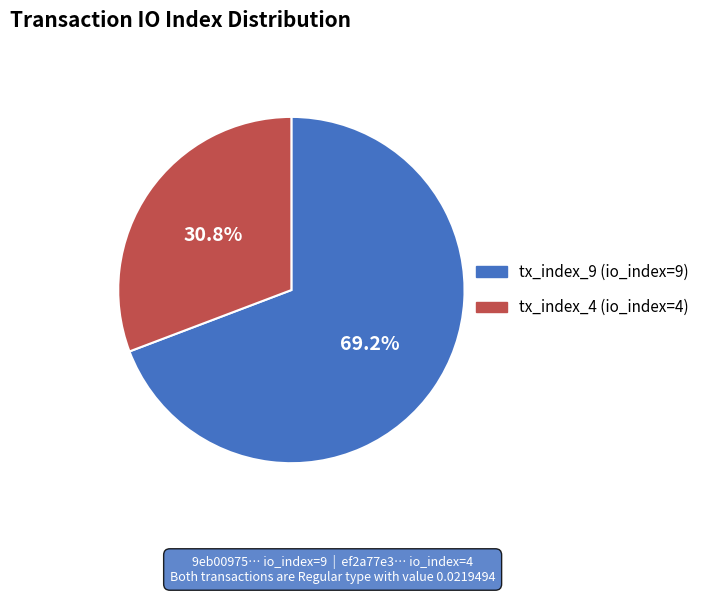

How many segments does this pie chart have?

2